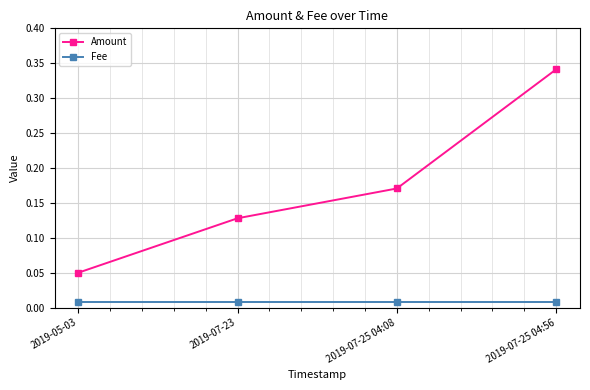

The Amount series shows 0.1 at 2019-07-25 04:08. True or false?

False